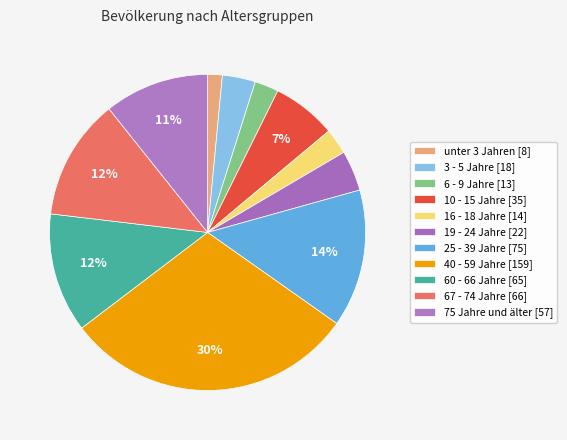

How many slices are in this pie chart?

11